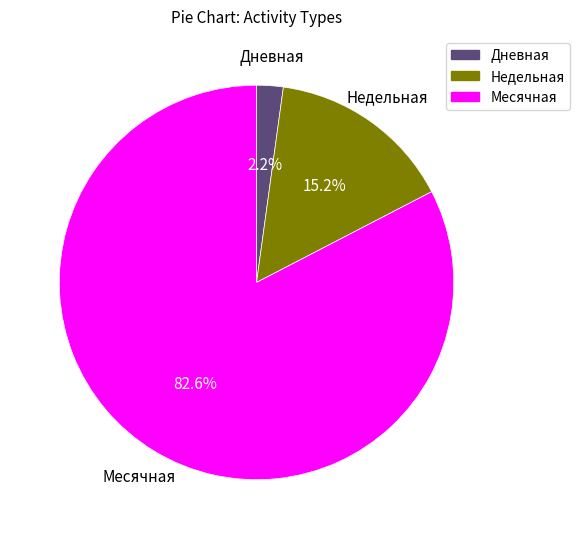

Is there a majority slice in this chart?

Yes